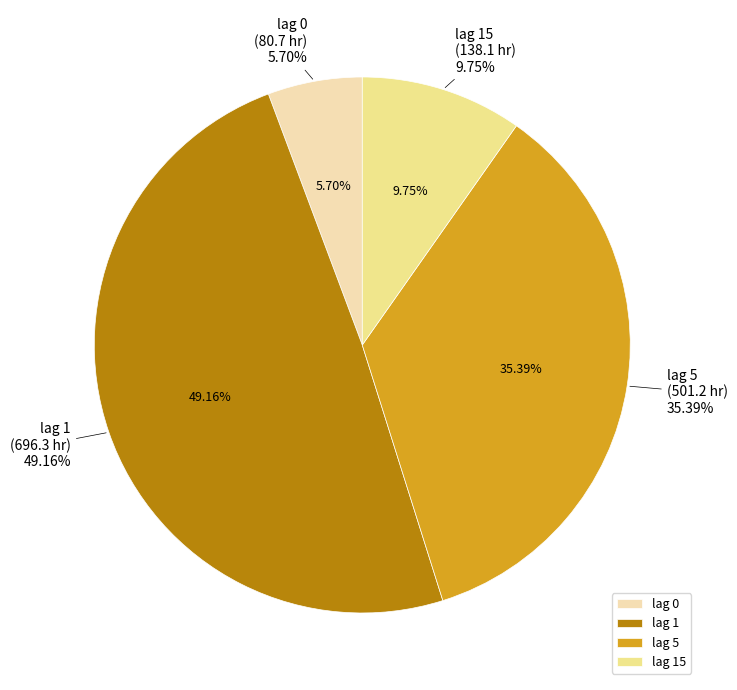

Does any single category account for the majority?

No